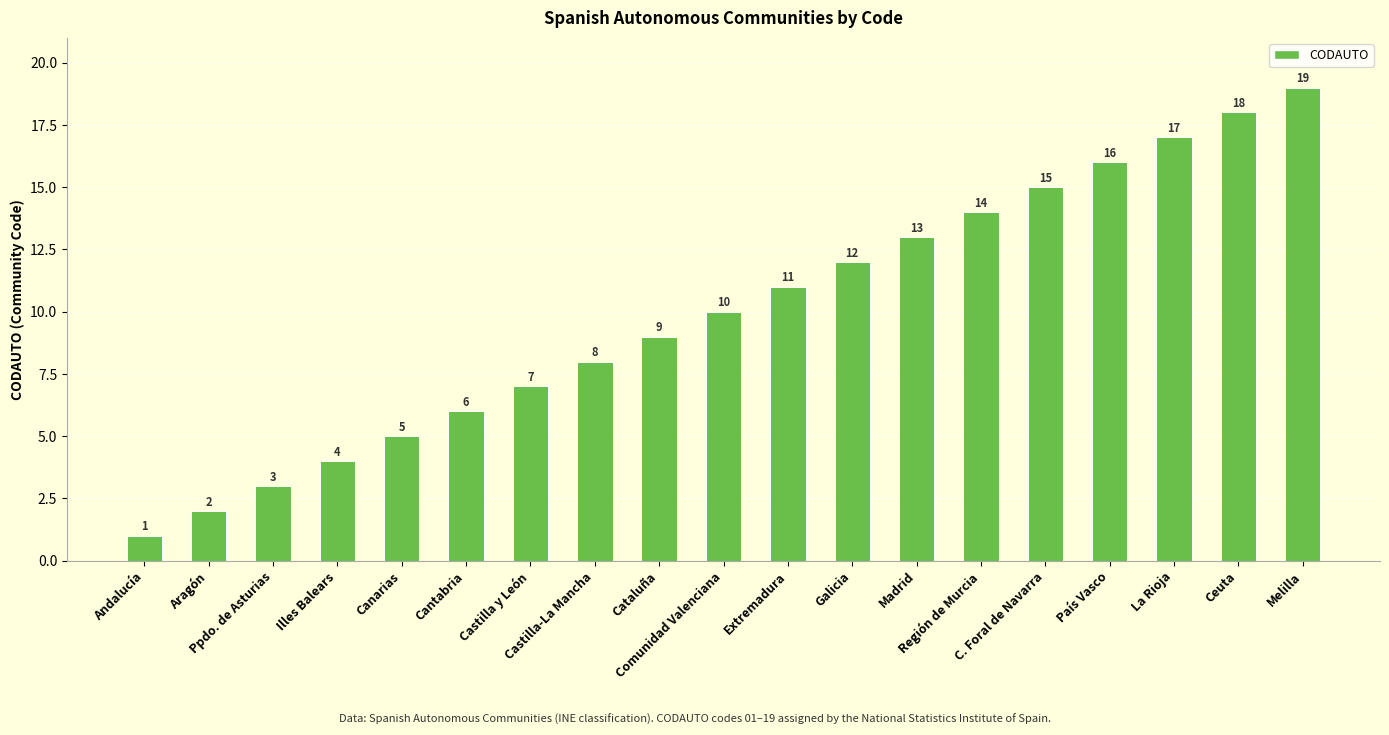

What is the sum of all values?

190